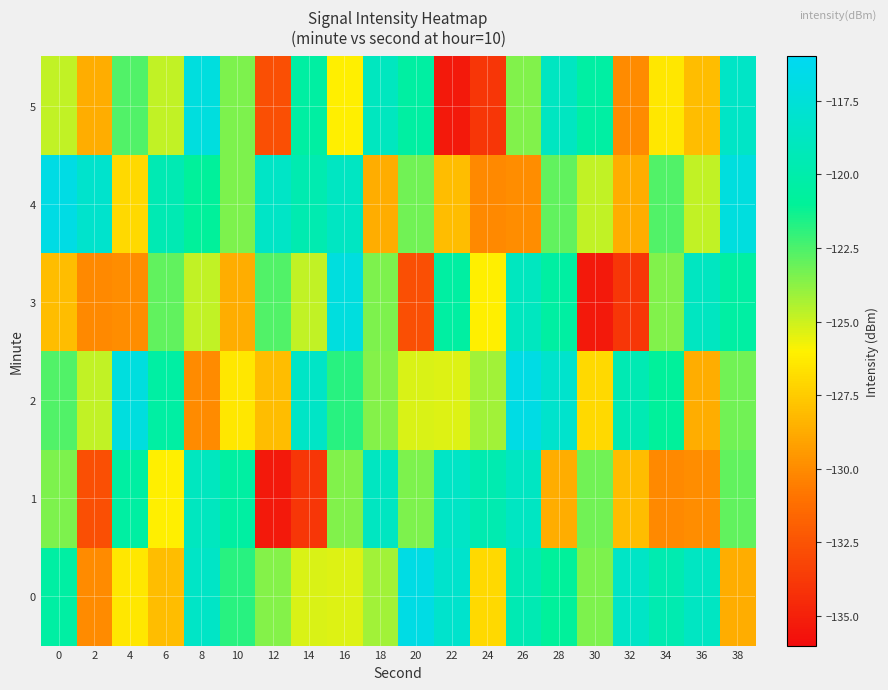

Rank the series at 10 from highest to lowest value.

1, 0, 4, 5, 2, 3